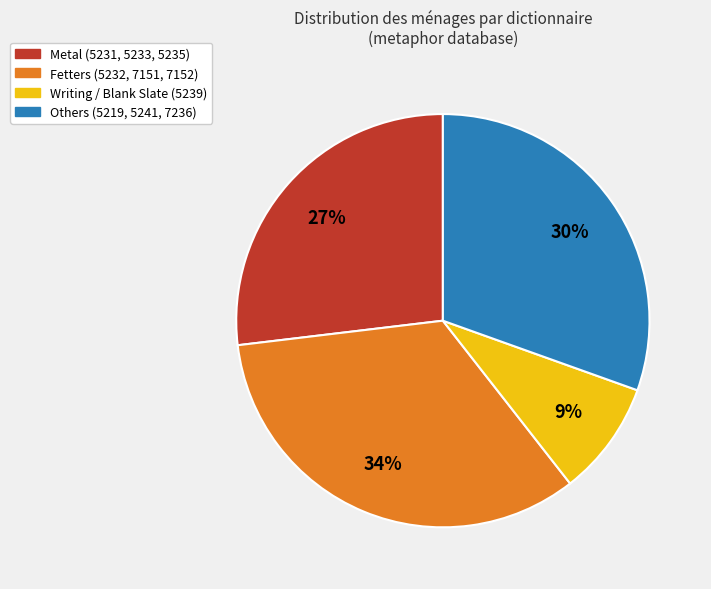

Does any single category account for the majority?

No